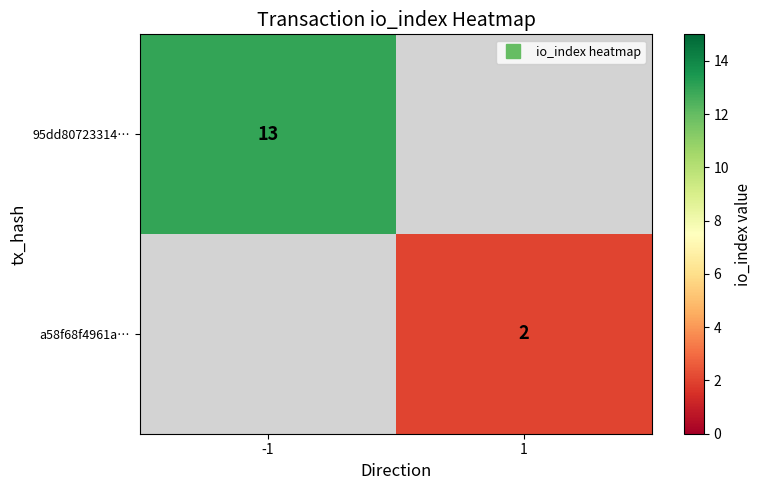

At which label is 95dd80723314… closest to 13?

-1